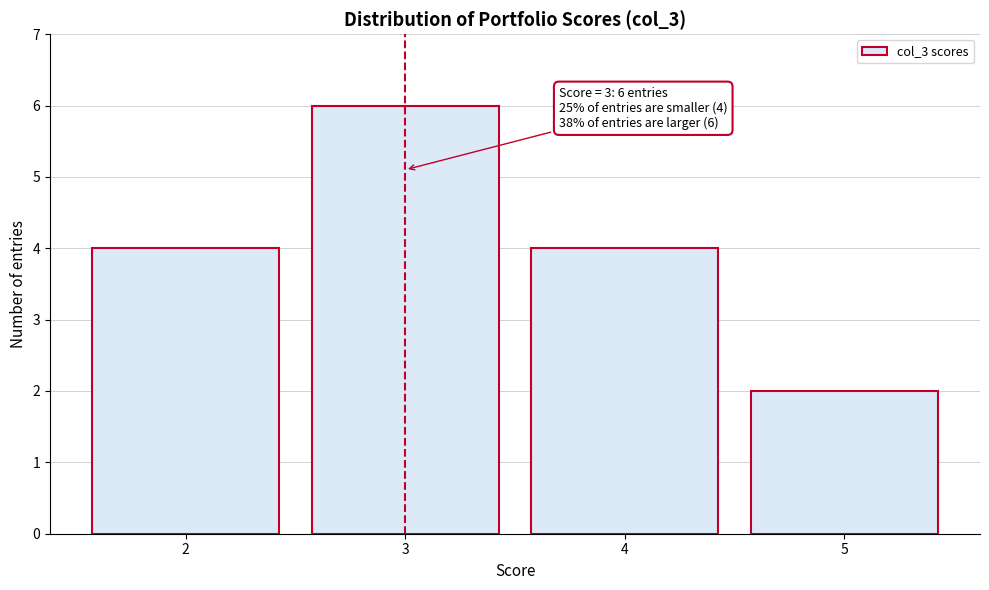

Over which range of the x-axis is the bar tallest?

2.5 to 3.5